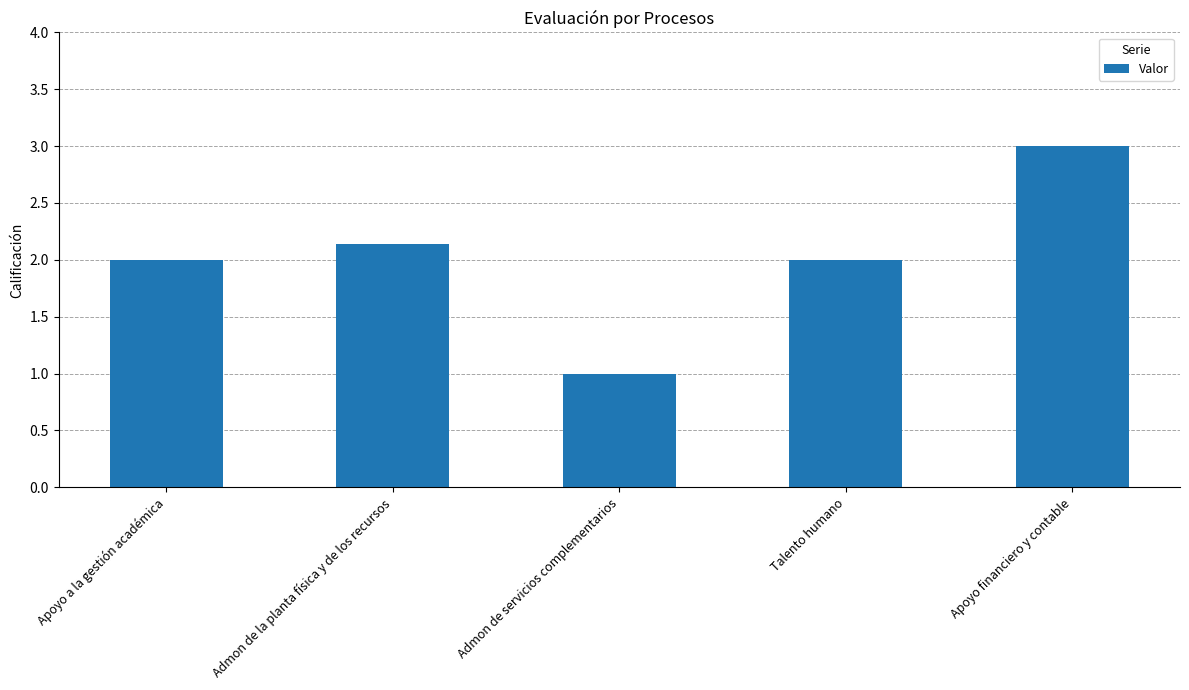

What is the change in value from Admon de servicios complementarios to Talento humano?

+1.0